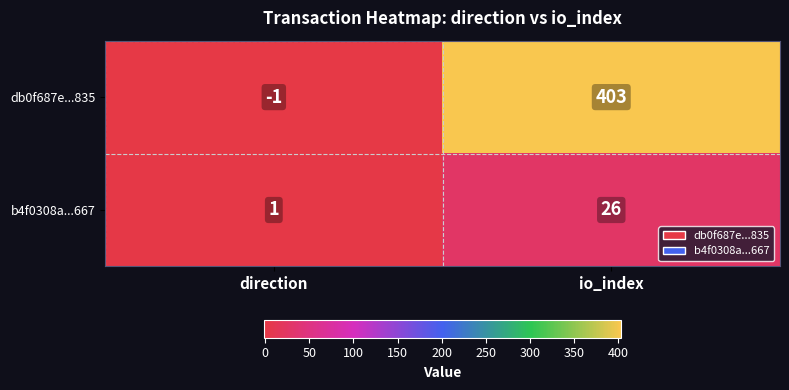

How many values in the b4f0308a...667 series are below 26?

1